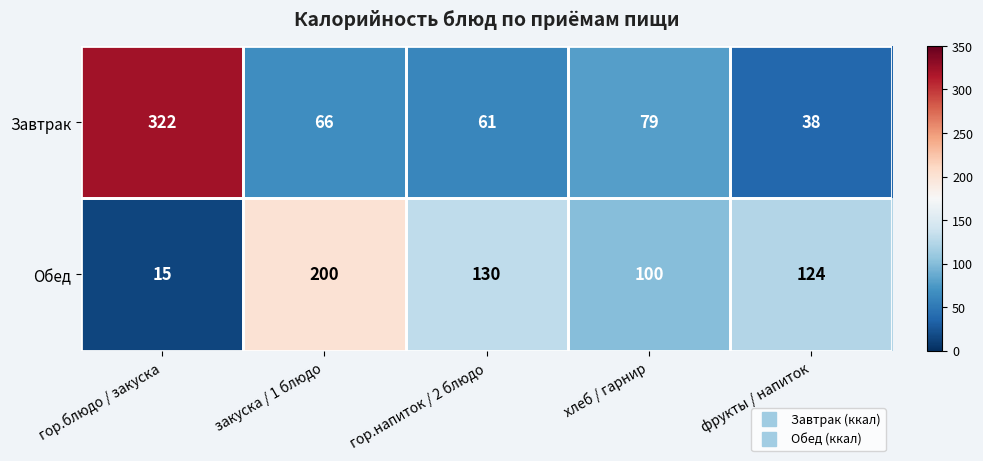

What is the total value across all series at хлеб / гарнир?

179